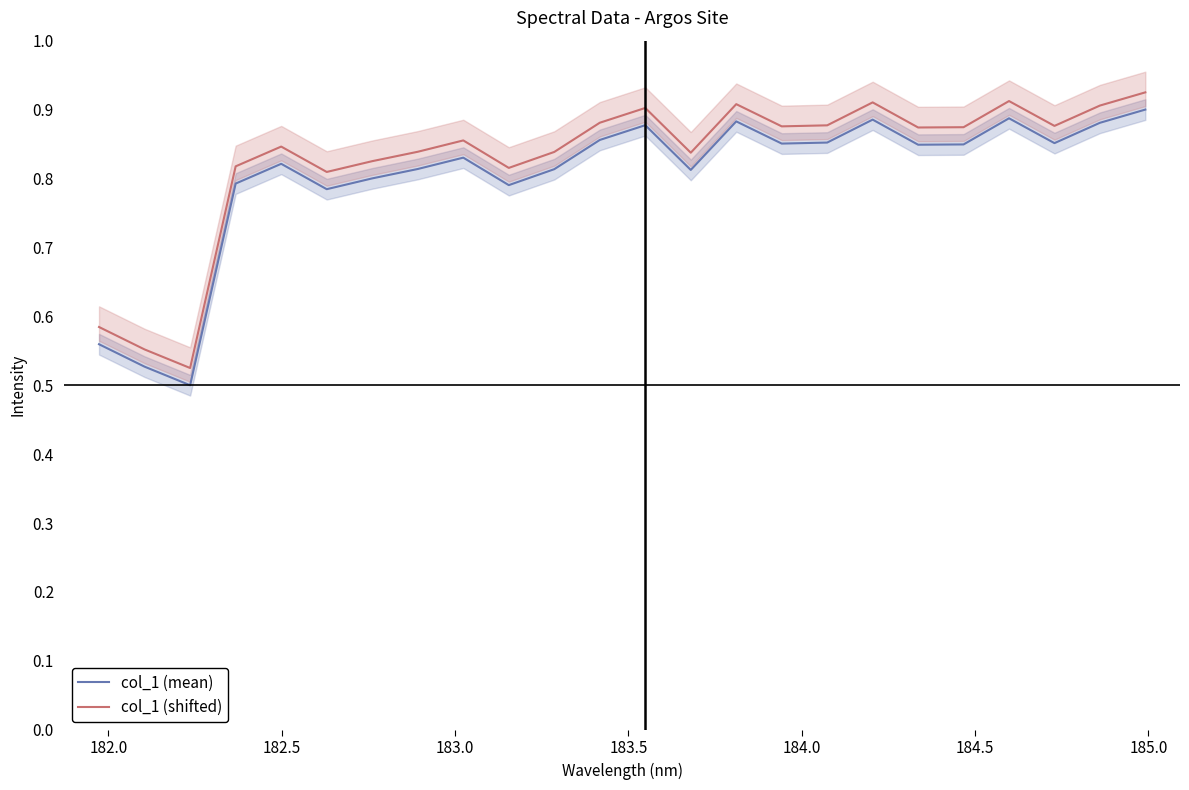

What are all the series names shown in the legend?

col_1 (mean), col_1 (shifted)